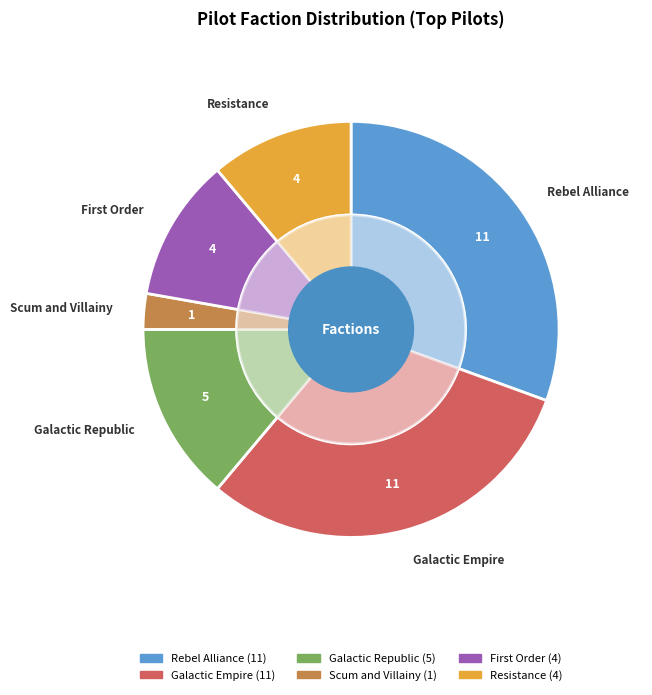

True or false: Rebel Alliance accounts for 31% of the total.

True